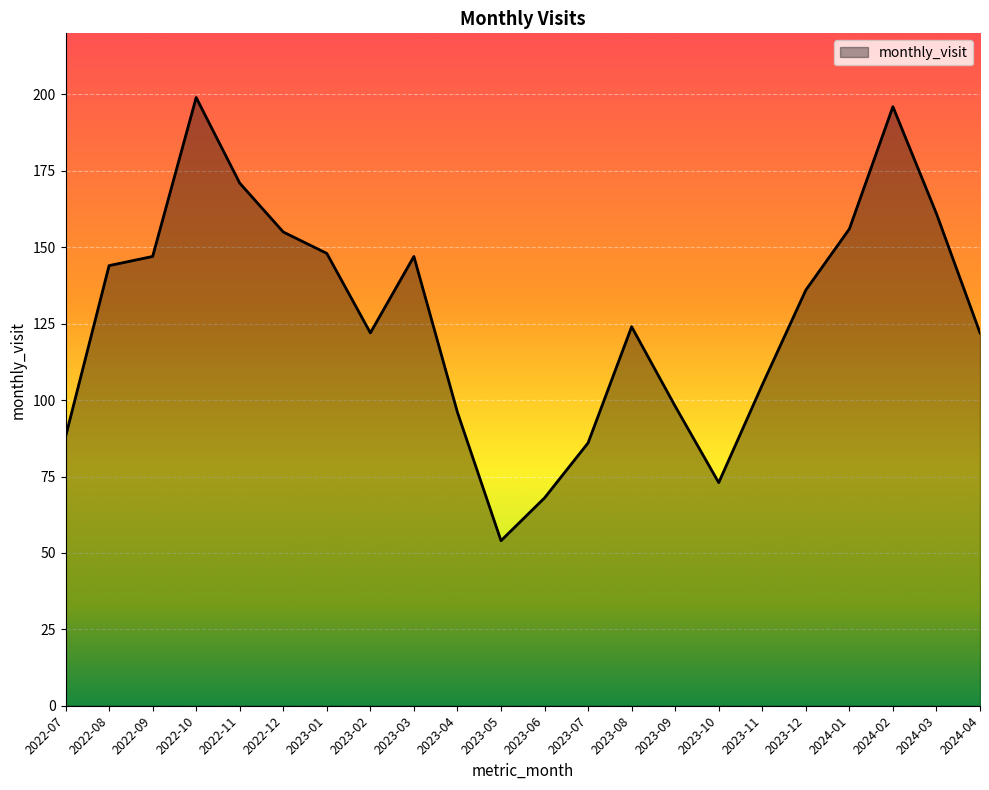

The chart shows a value of 54 at 2023-05. True or false?

True